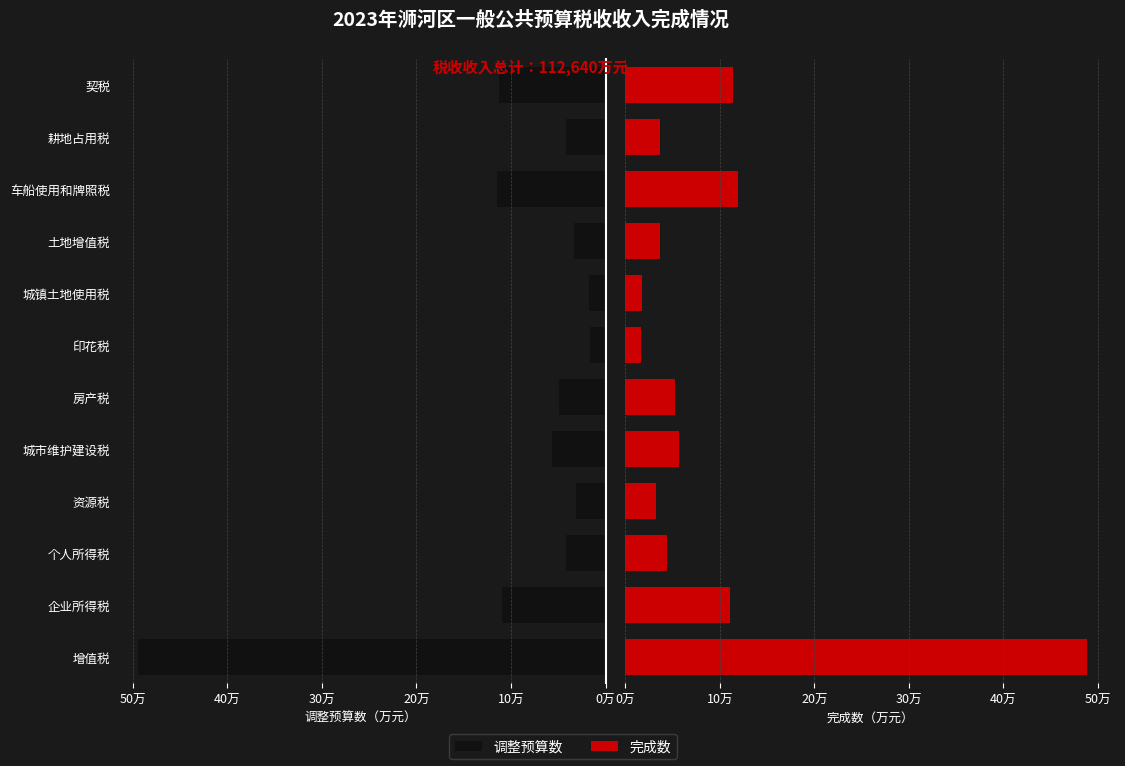

True or false: 调整预算数 has a value of 6272 at 耕地占用税.

False